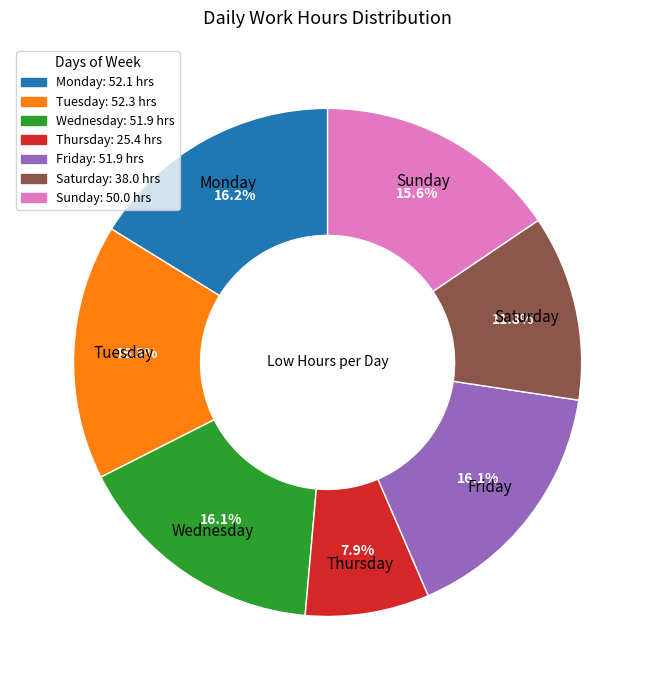

Is there a majority slice in this chart?

No